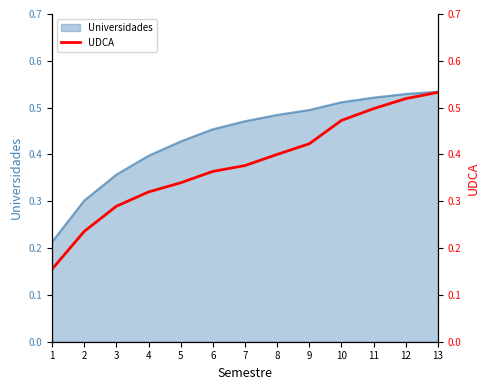

The value at 12 is 0.5. True or false?

True